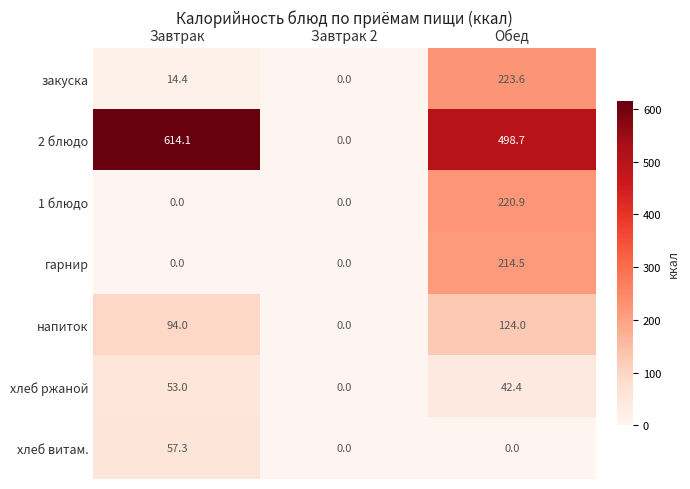

What is the spread (max minus min) of values at Завтрак?

614.1